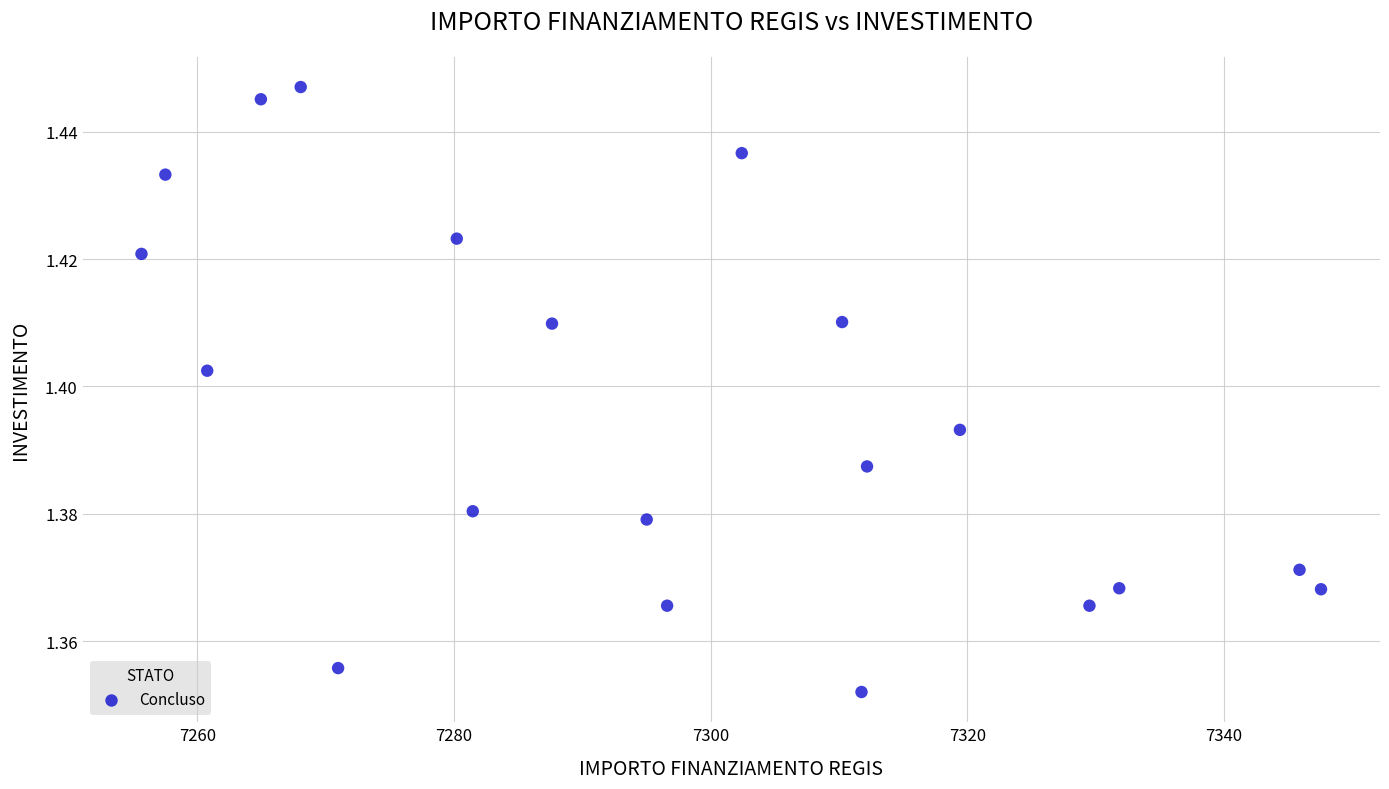

What is the range of X values (max minus min)?

91.9